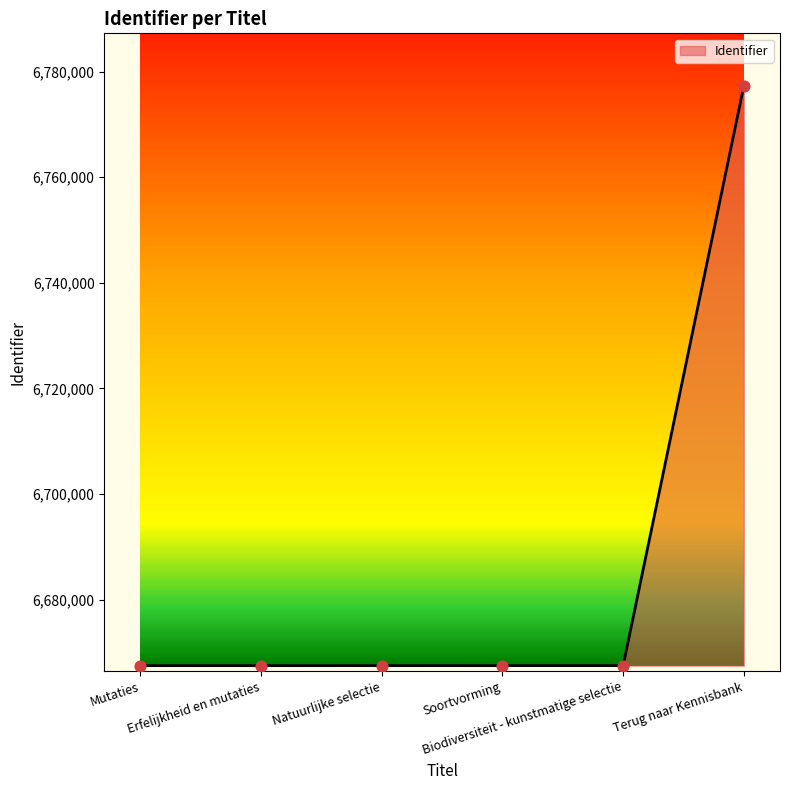

What is the ratio of the value at Erfelijkheid en mutaties to the value at Natuurlijke selectie?

1.0